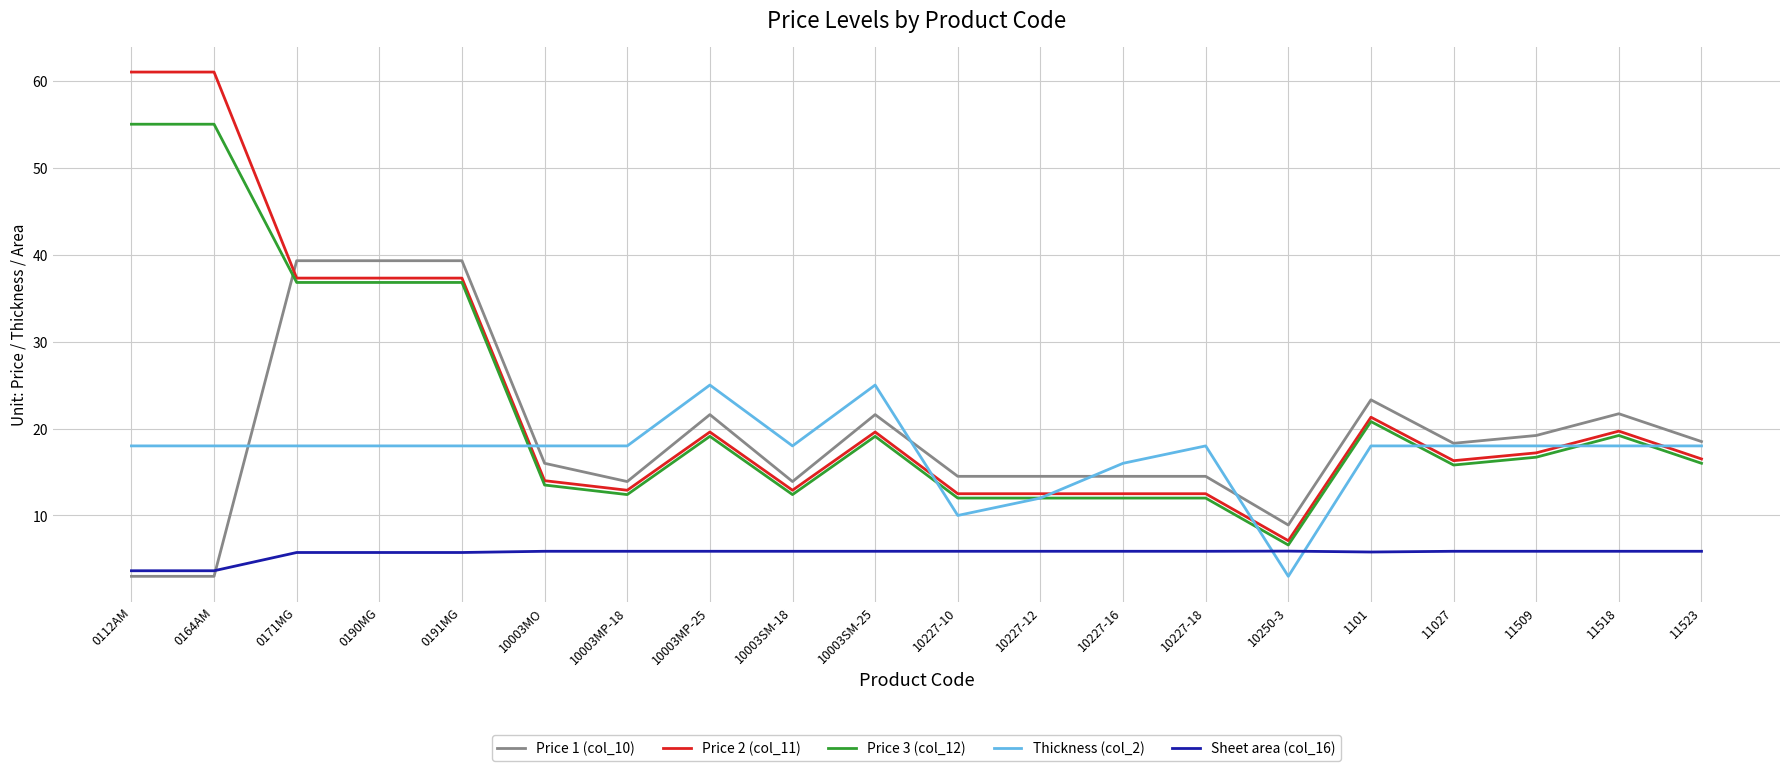

After their last crossing, which series has the higher values: Sheet area (col_16) or Price 1 (col_10)?

Price 1 (col_10)